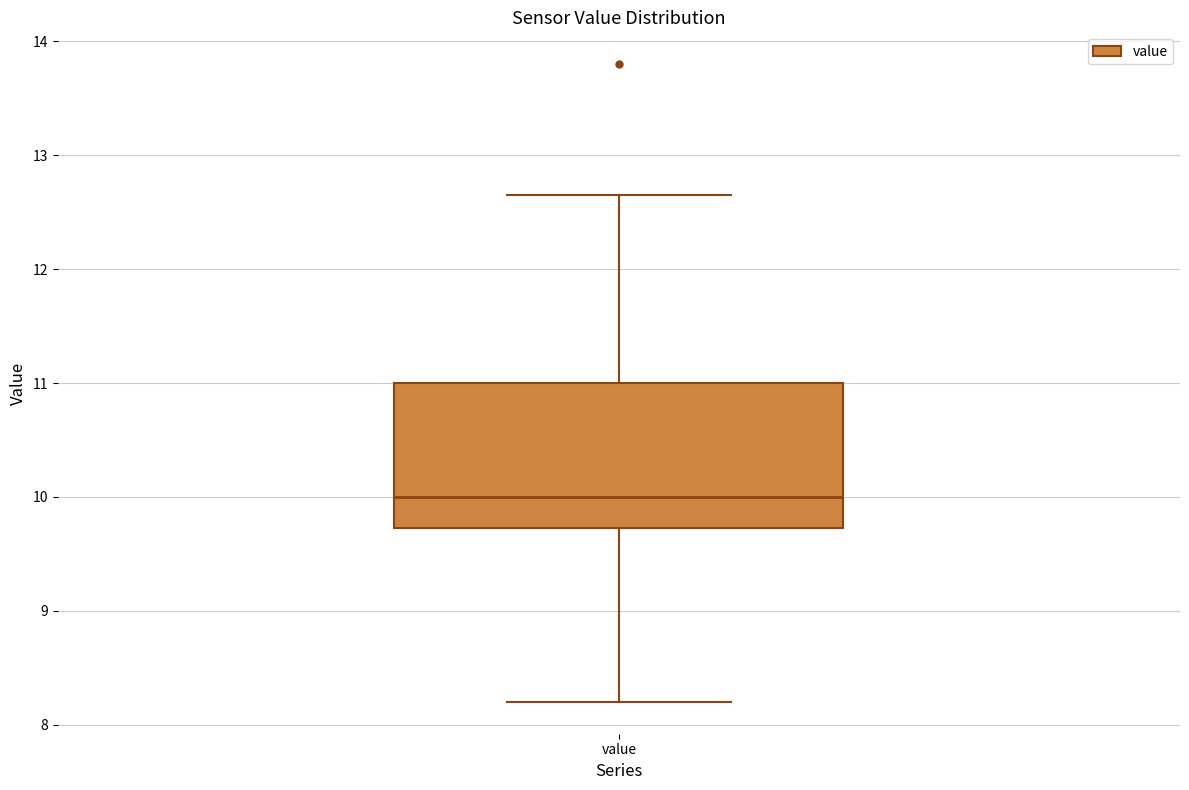

Transcribe this box plot: give where the median line is, the range the box spans, and where the two whiskers end, as read against the y-axis. The values are not printed on the chart, so give them approximately, as read against the axis.

median 10.0, box 9.7 to 11.0, whiskers 8.2 to 12.7